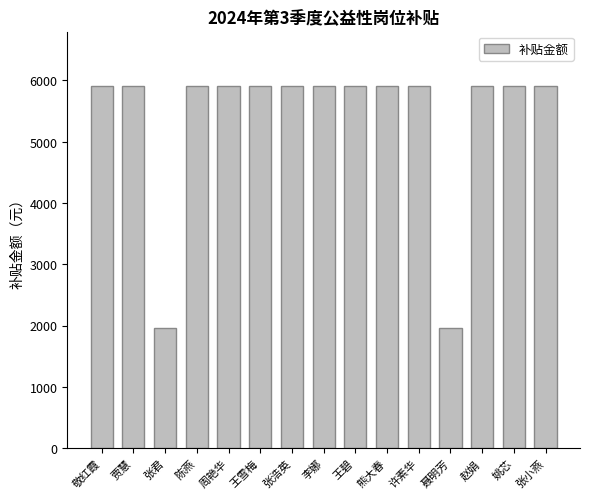

What is the smallest value displayed?

1970